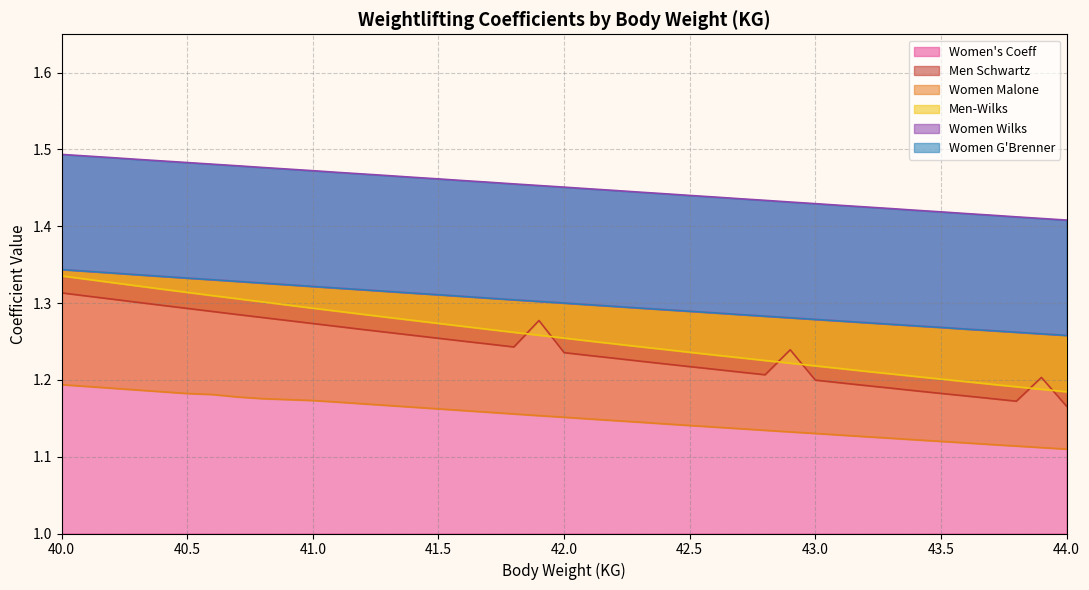

What is the maximum value for Women's Coeff?

1.3